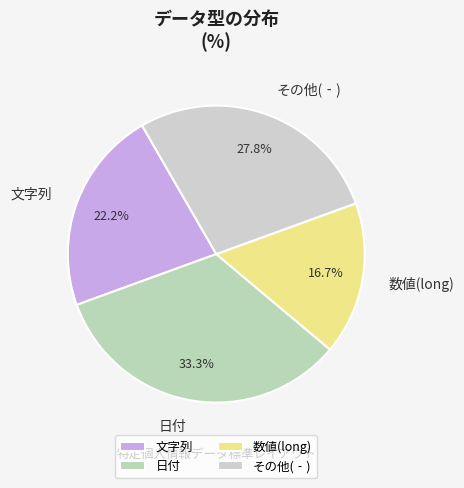

How much of the chart is everything except その他(‐)?

72.2%